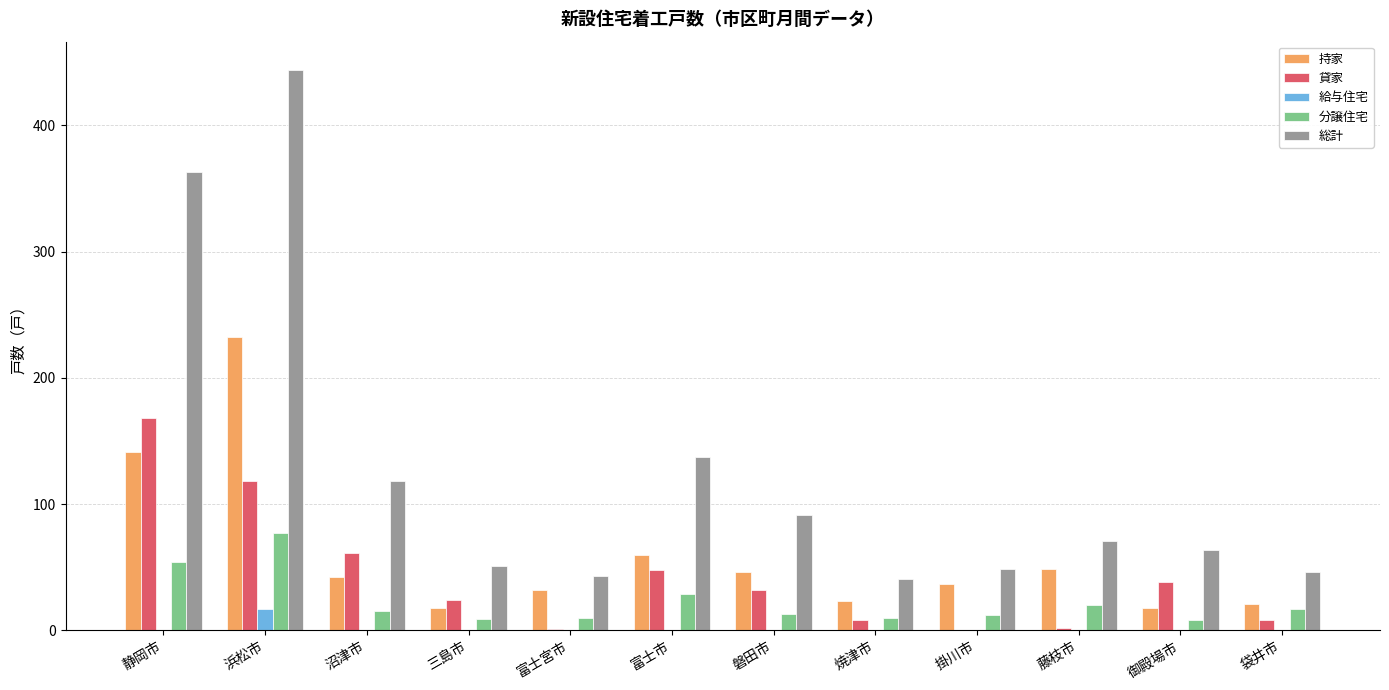

How many distinct data groups are displayed?

5